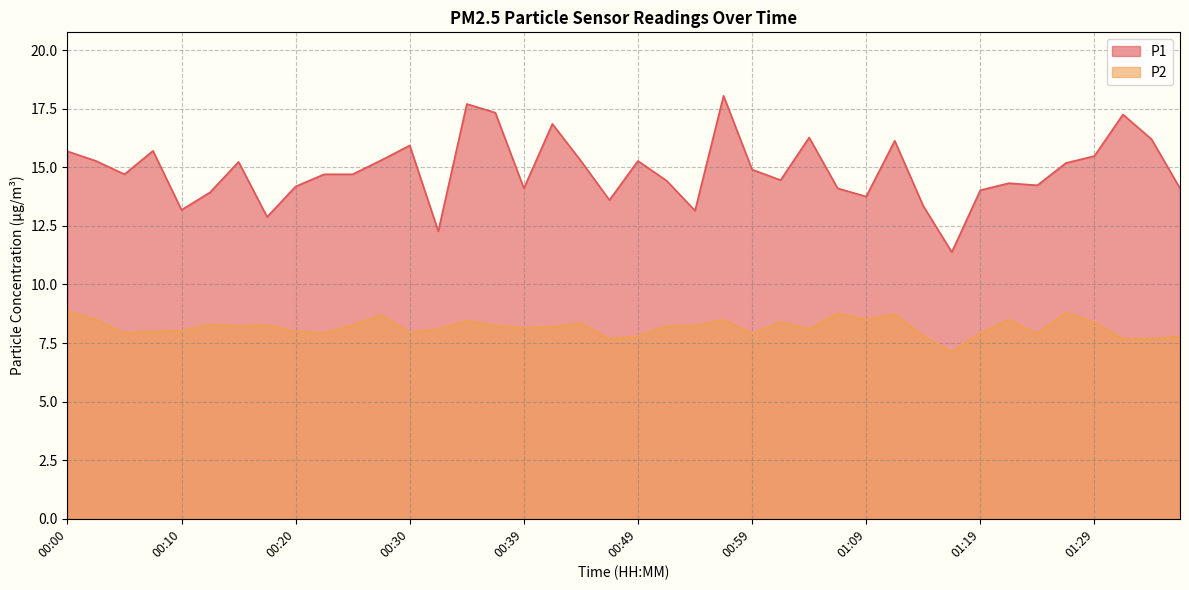

What position from the left is 00:35?

15